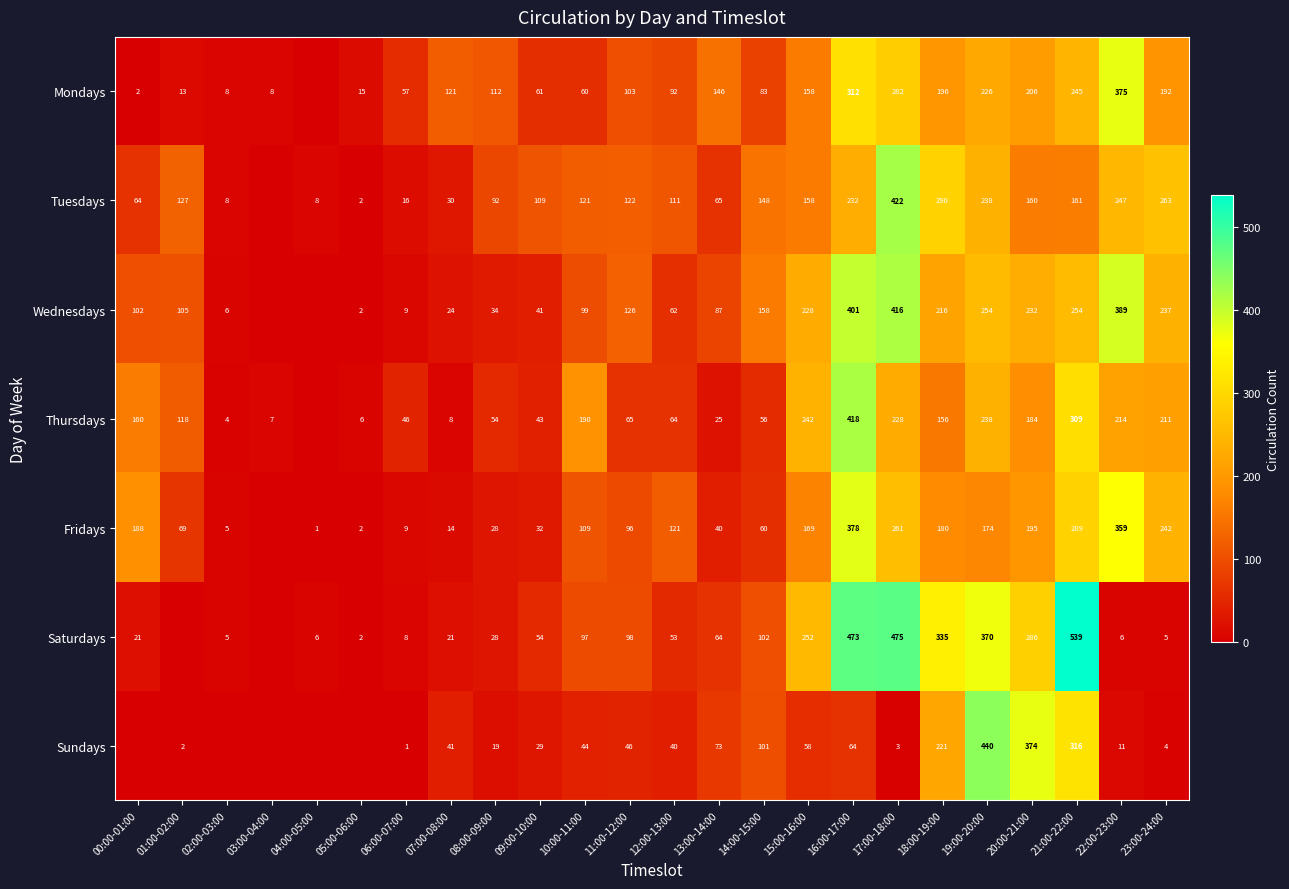

Is the value of Fridays at 11:00-12:00 greater than the value of Mondays at 07:00-08:00?

No